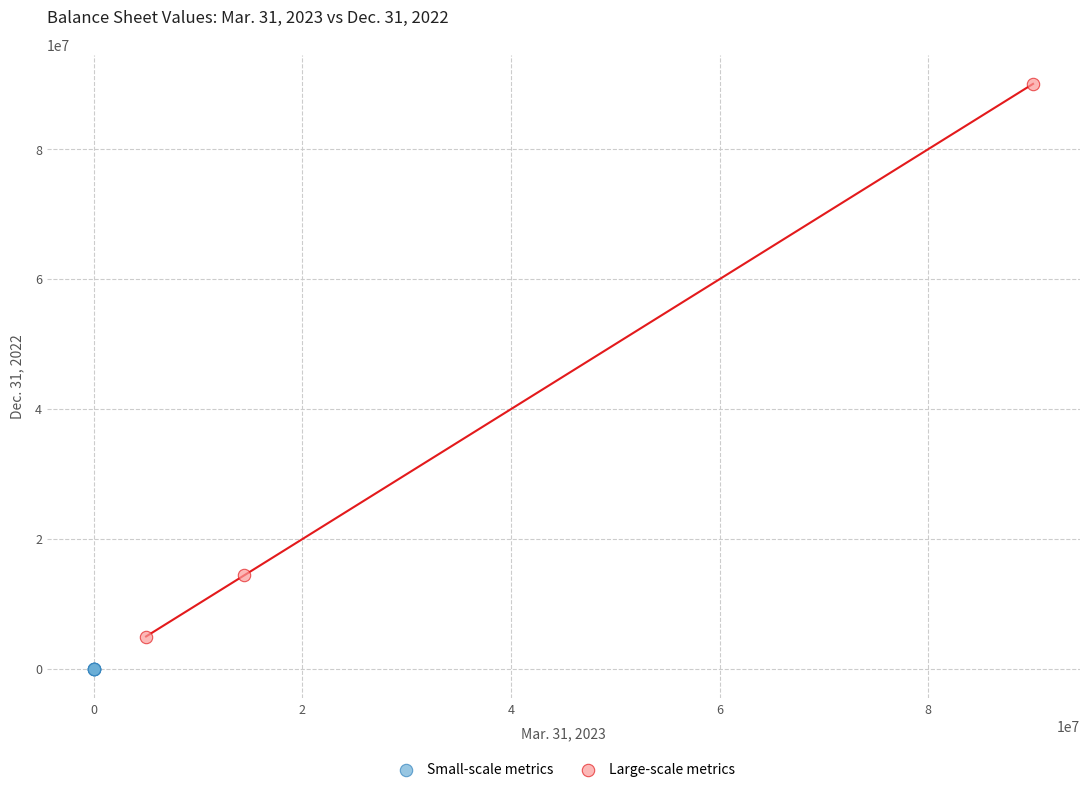

Which series has the widest spread of Y values?

Large-scale metrics